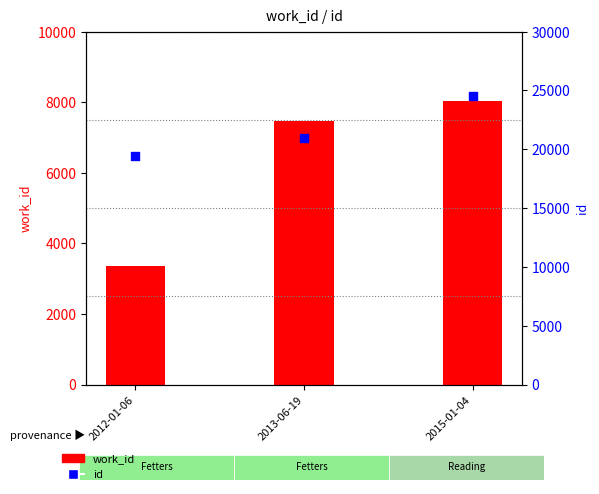

Which series has the largest total across all categories?

id